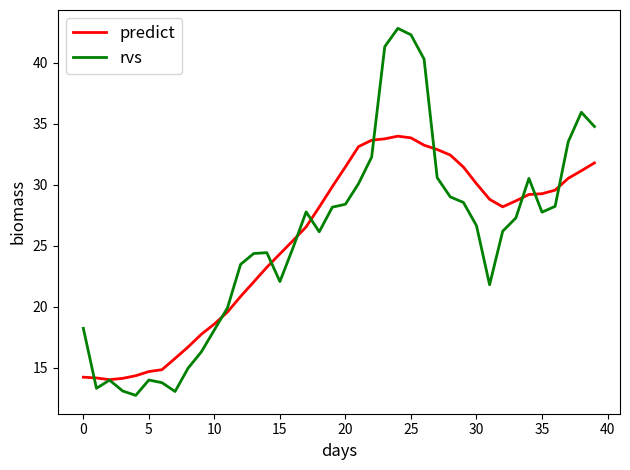

List the series in order of their peak value, lowest first.

predict, rvs